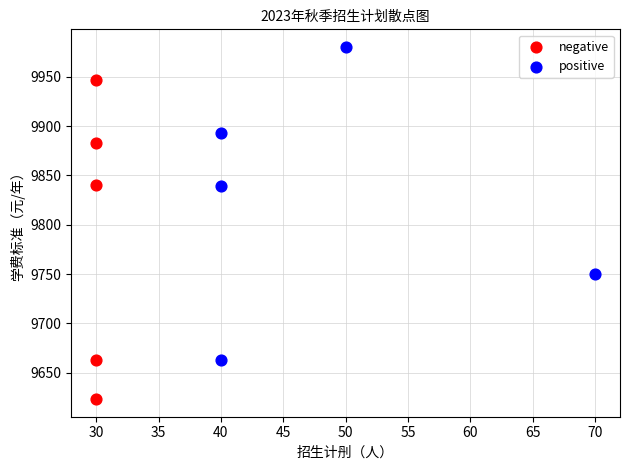

Which series contains the lowest Y value?

negative